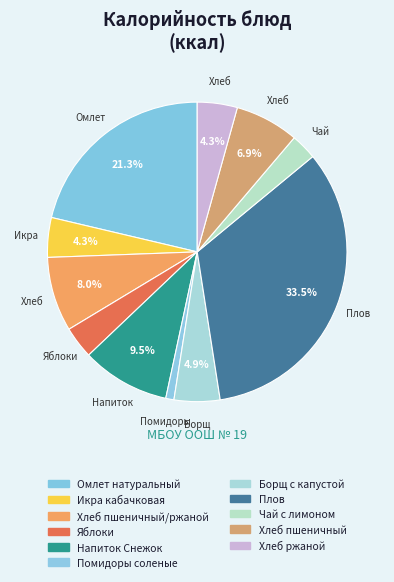

To the nearest percent, what is the difference between the largest and smallest slice percentages?

33%